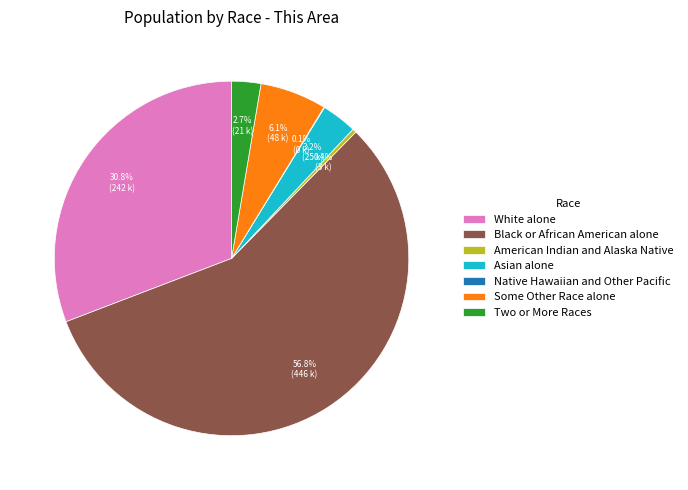

What is the largest slice in the pie chart?

Black or African American alone